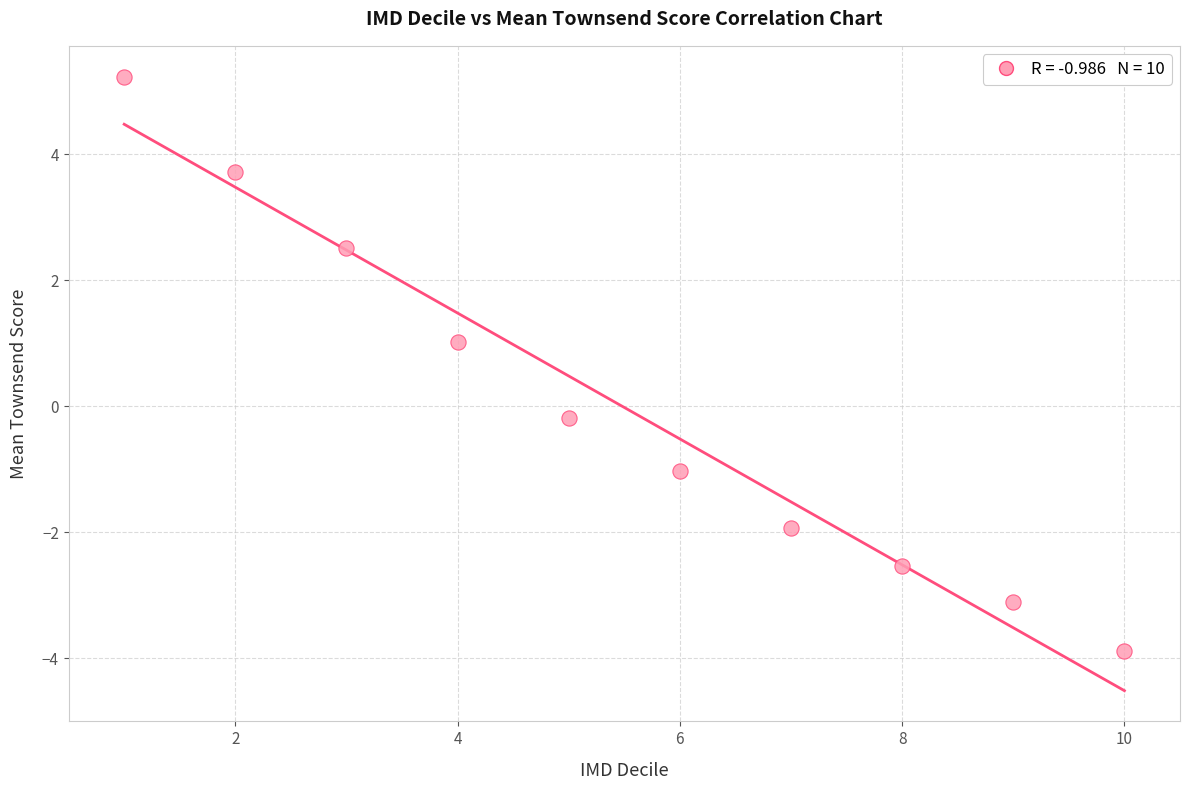

What is the average X value?

5.5